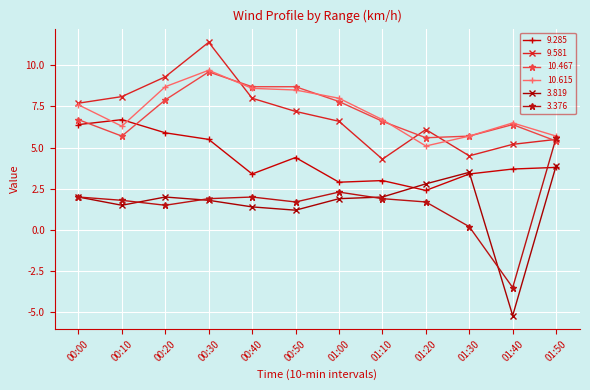

At how many categories does at least one series exceed 2?

12